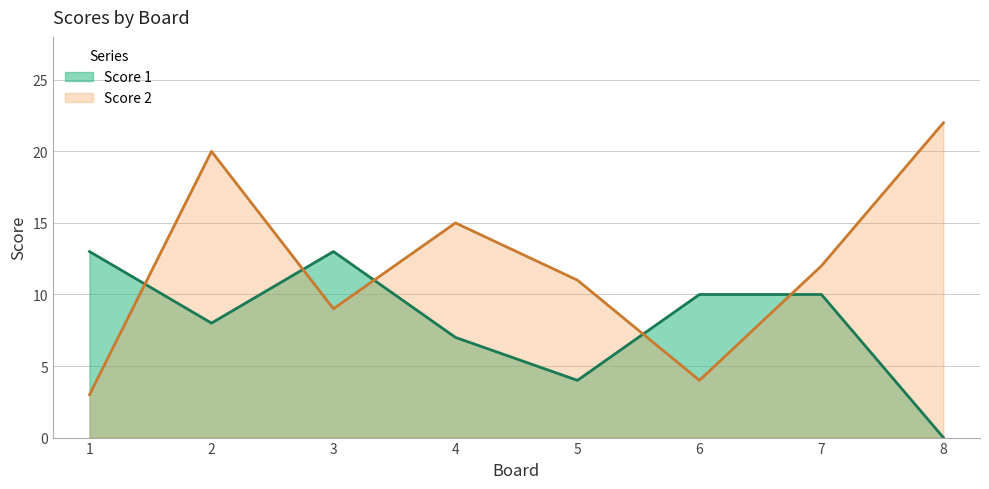

Rank the categories by Score 1 value from highest to lowest.

1, 3, 6, 7, 2, 4, 5, 8